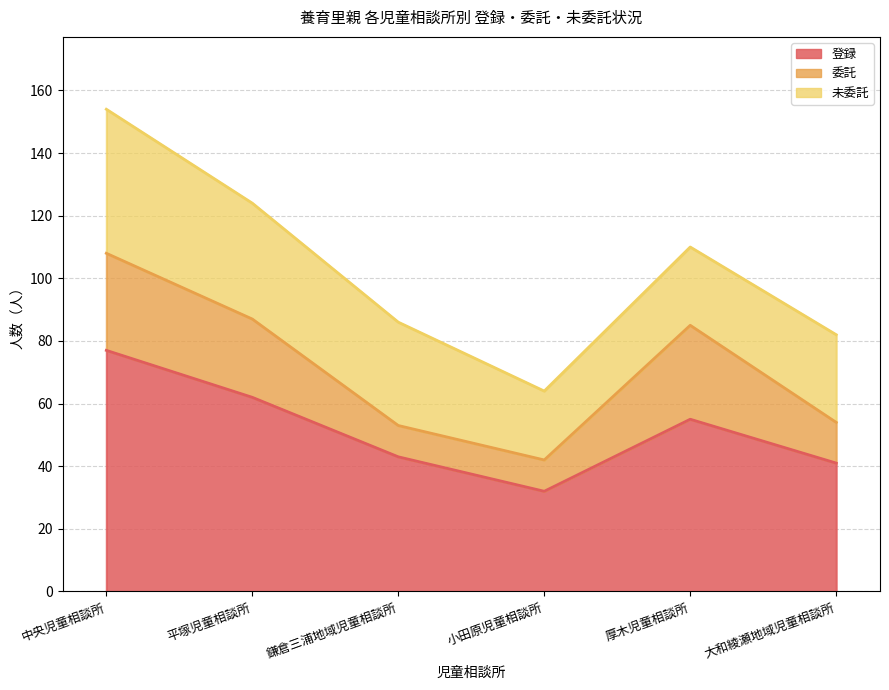

Does the chart have visible grid lines?

Yes